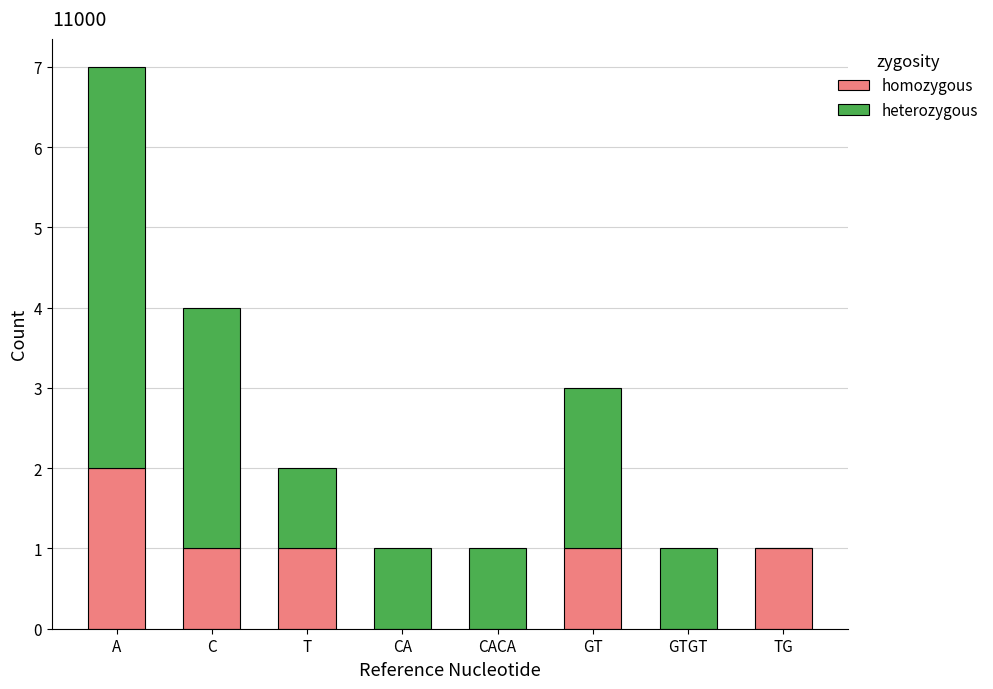

At which category is the sum across all series the highest?

A